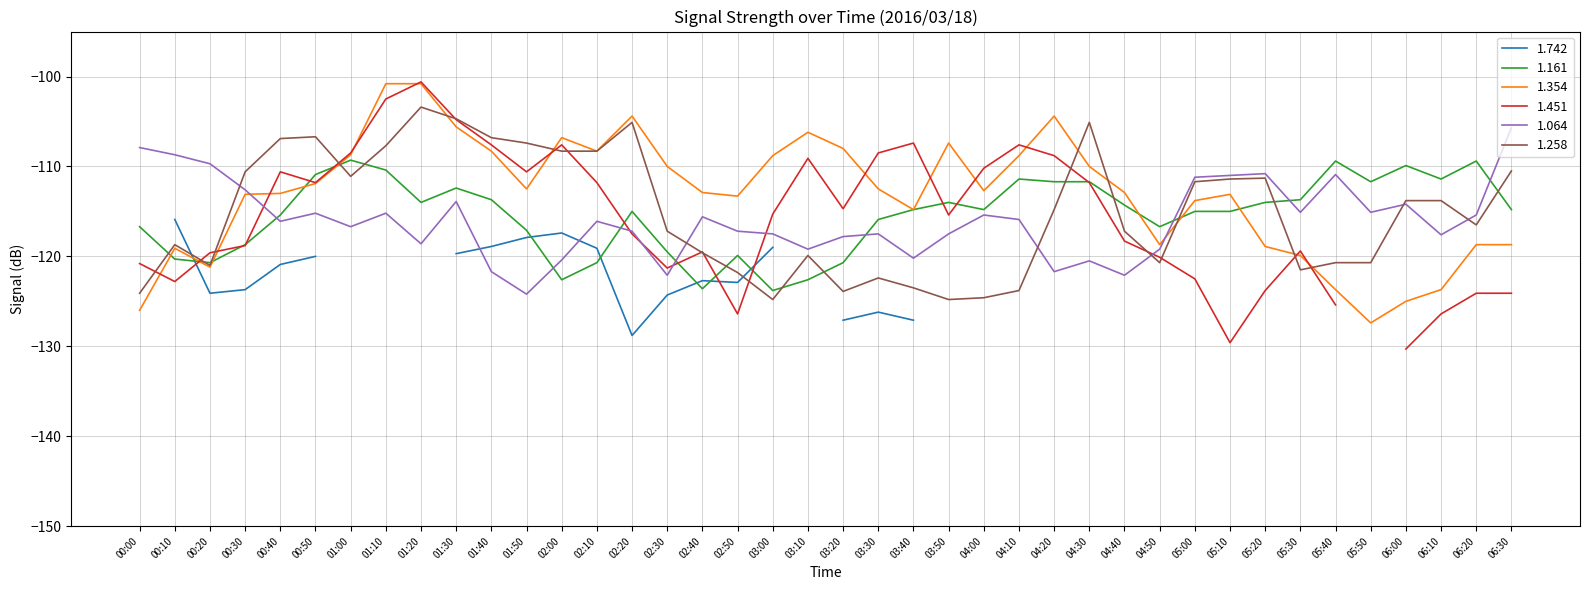

Is the value of 1.354 at 02:10 greater than the value of 1.161 at 06:30?

Yes